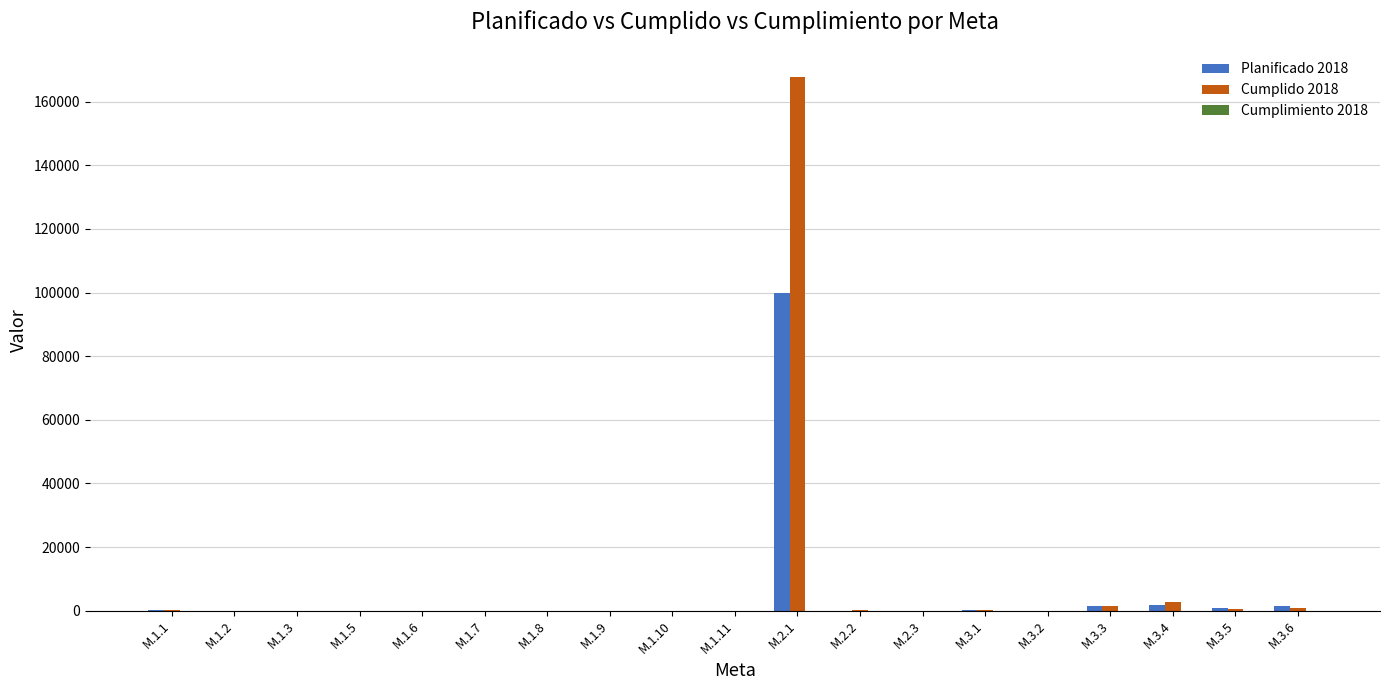

At which category is the sum across all series the highest?

M.2.1